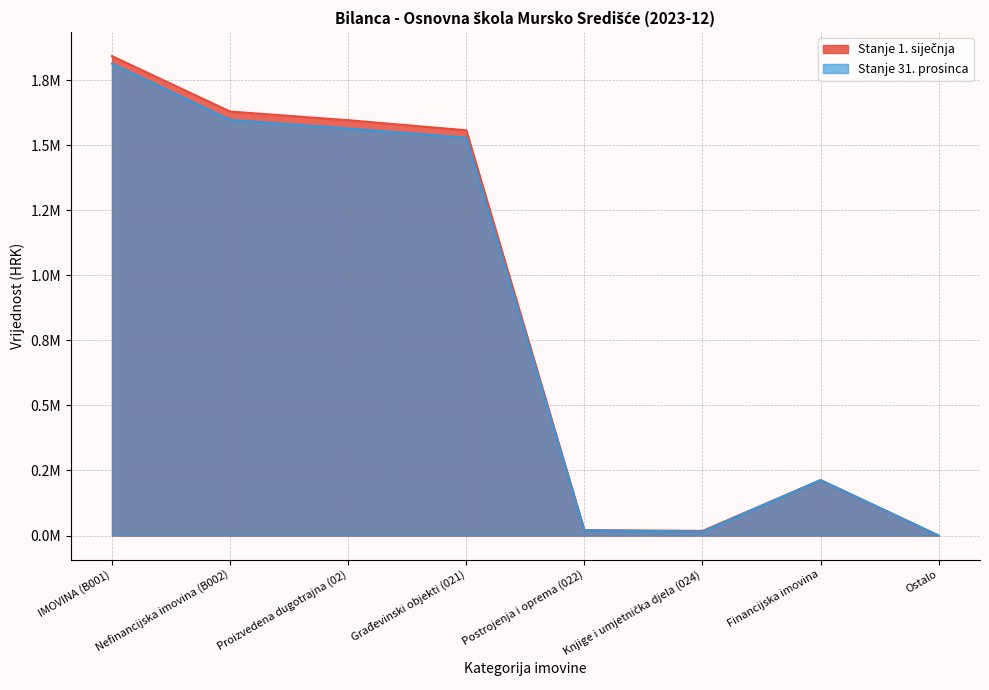

What is the difference between the Stanje 1. siječnja values at Postrojenja i oprema (022) and Građevinski objekti (021)?

1536188.9